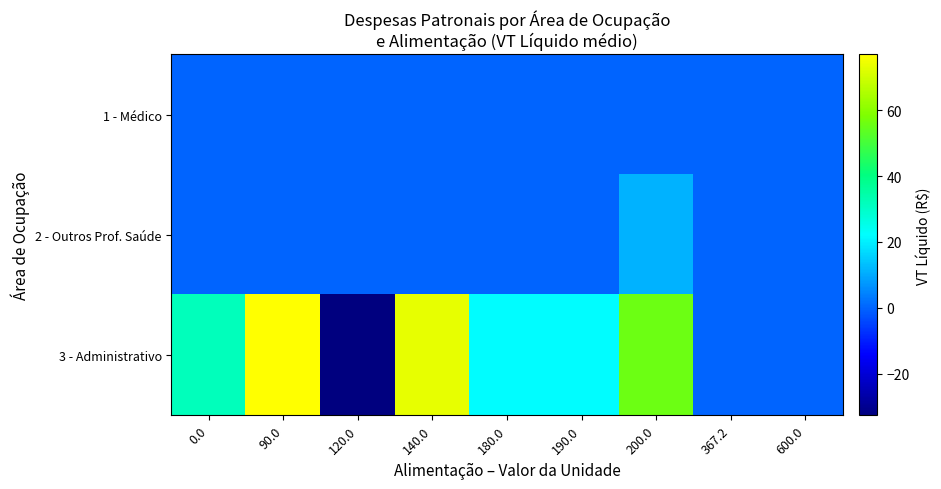

Reading left to right, list all the values displayed in this chart.

1 - Médico: 0.0=0.0	90.0=0.0	120.0=0.0	140.0=0.0	180.0=0.0	190.0=0.0	200.0=0.0	367.2=0.0	600.0=0.0
2 - Outros Prof. Saúde: 0.0=0.0	90.0=0.0	120.0=0.0	140.0=0.0	180.0=0.0	190.0=0.0	200.0=11.1	367.2=0.0	600.0=0.0
3 - Administrativo: 0.0=32.0	90.0=77.0	120.0=-32.7	140.0=73.3	180.0=22.0	190.0=22.0	200.0=55.8	367.2=0.0	600.0=0.0